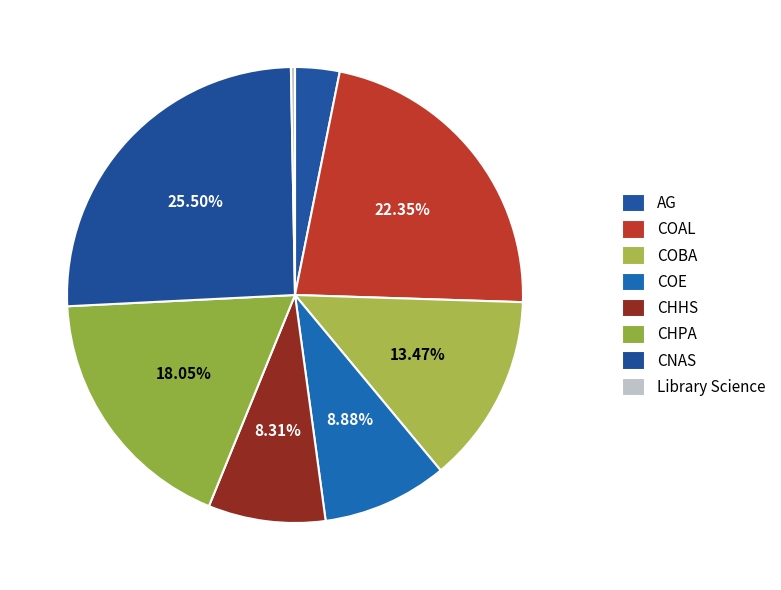

What is the largest slice in the pie chart?

CNAS